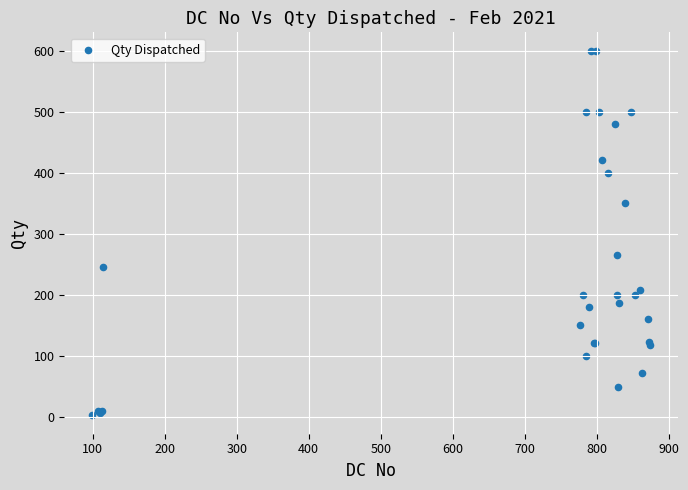

What Y value in the scatter plot is closest to 301?

265